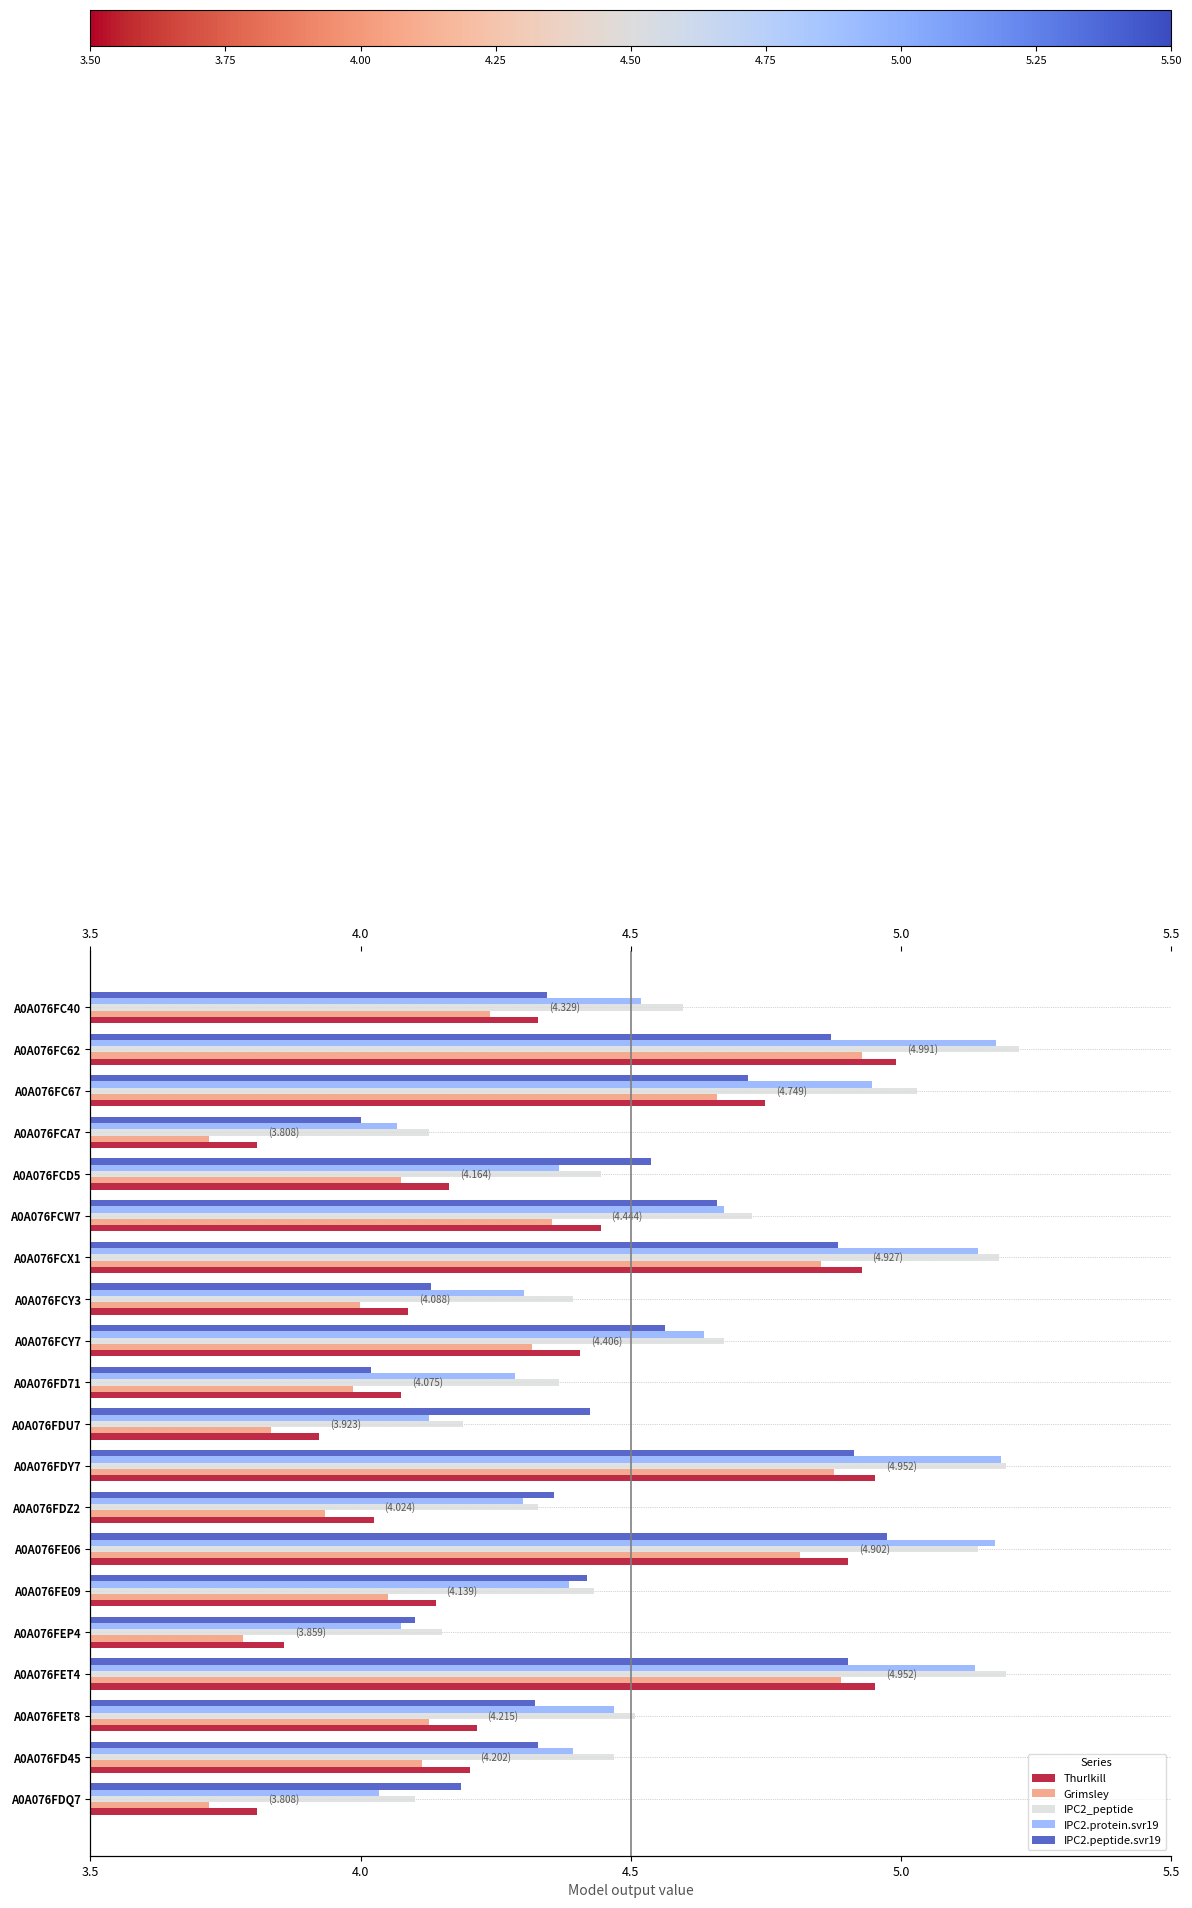

Which series has the largest range (max minus min)?

Grimsley